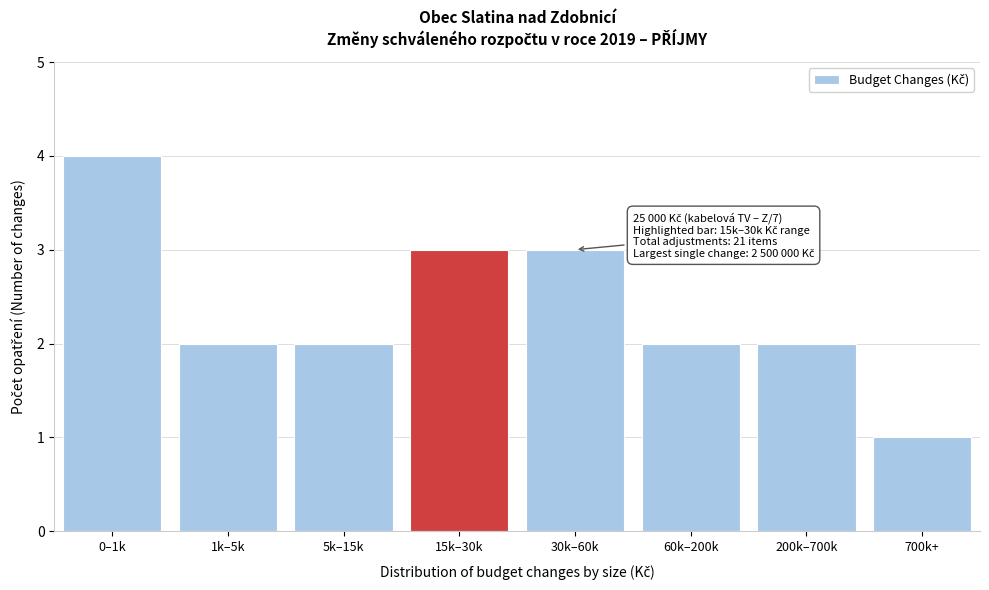

Reading right to left, what are all the values shown in this chart?

1	2	2	3	3	2	2	4